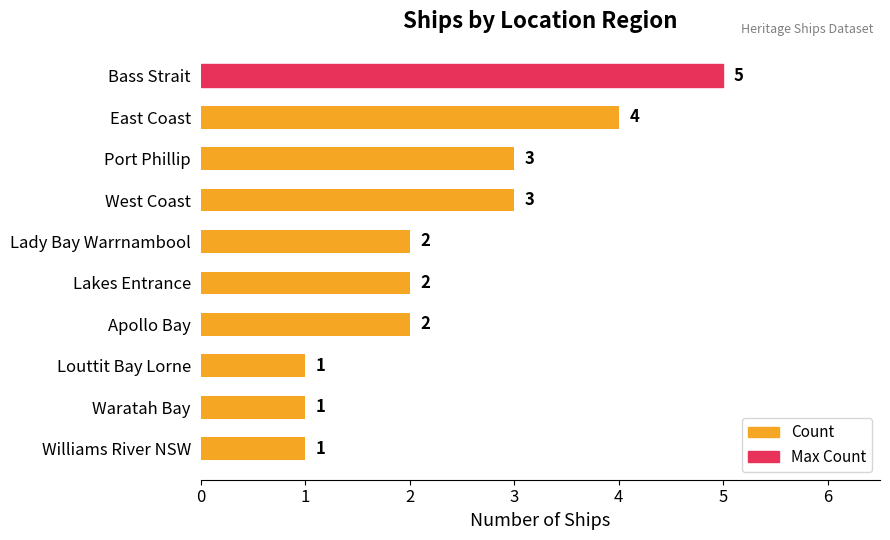

What is the maximum value shown in the chart?

5